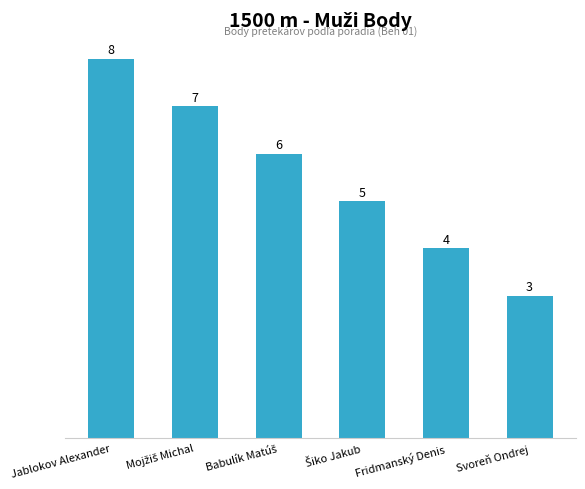

Does the chart contain stacked bars?

No